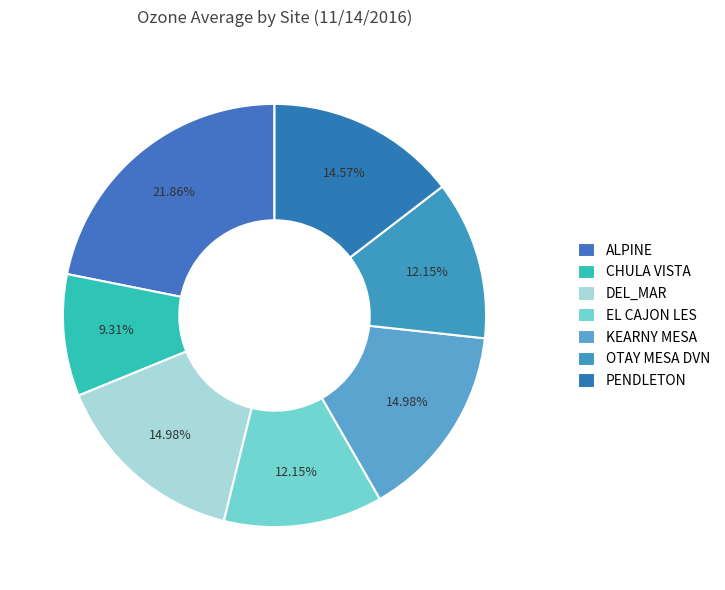

To the nearest percent, what is the combined percentage of DEL_MAR and OTAY MESA DVN?

27%